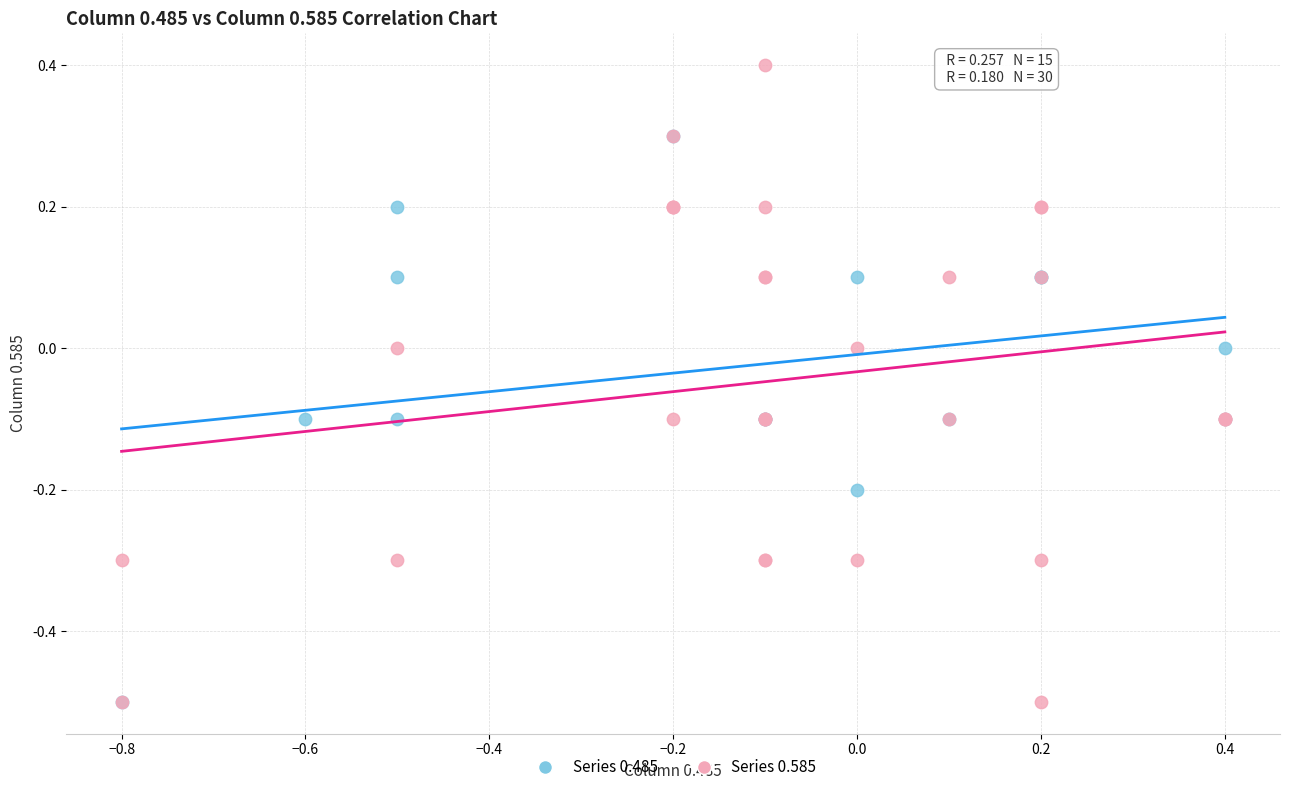

Which series has the largest Y range (max minus min)?

Series 0.585